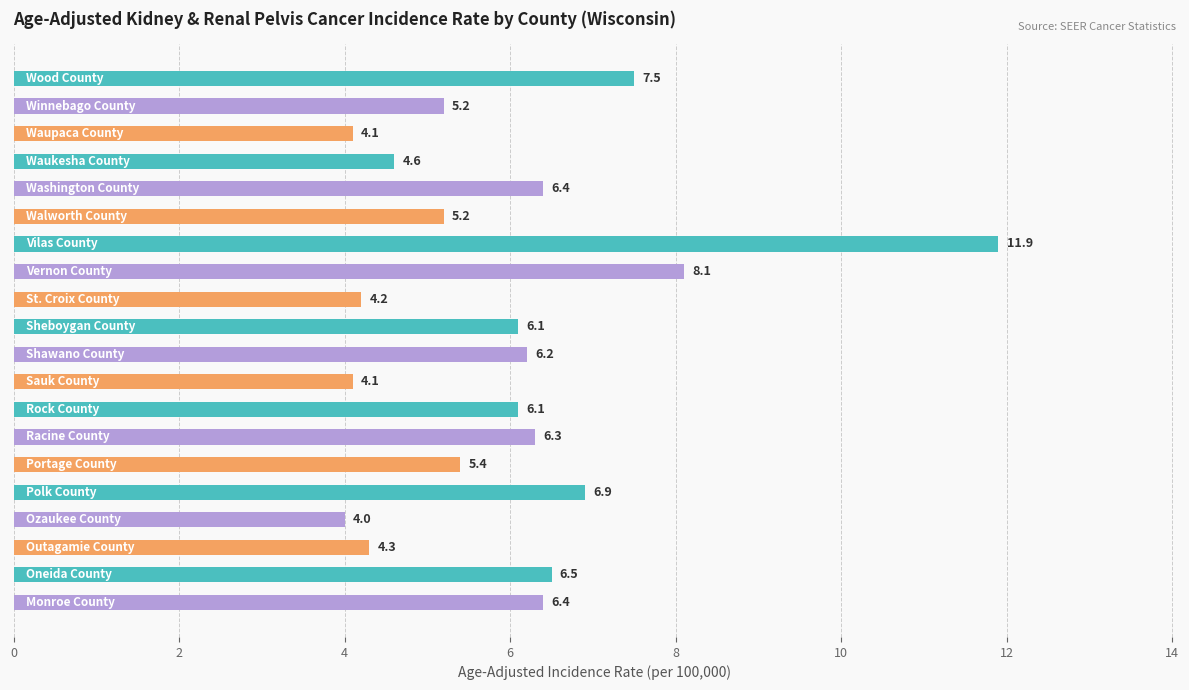

What is the maximum value shown in the chart?

11.9